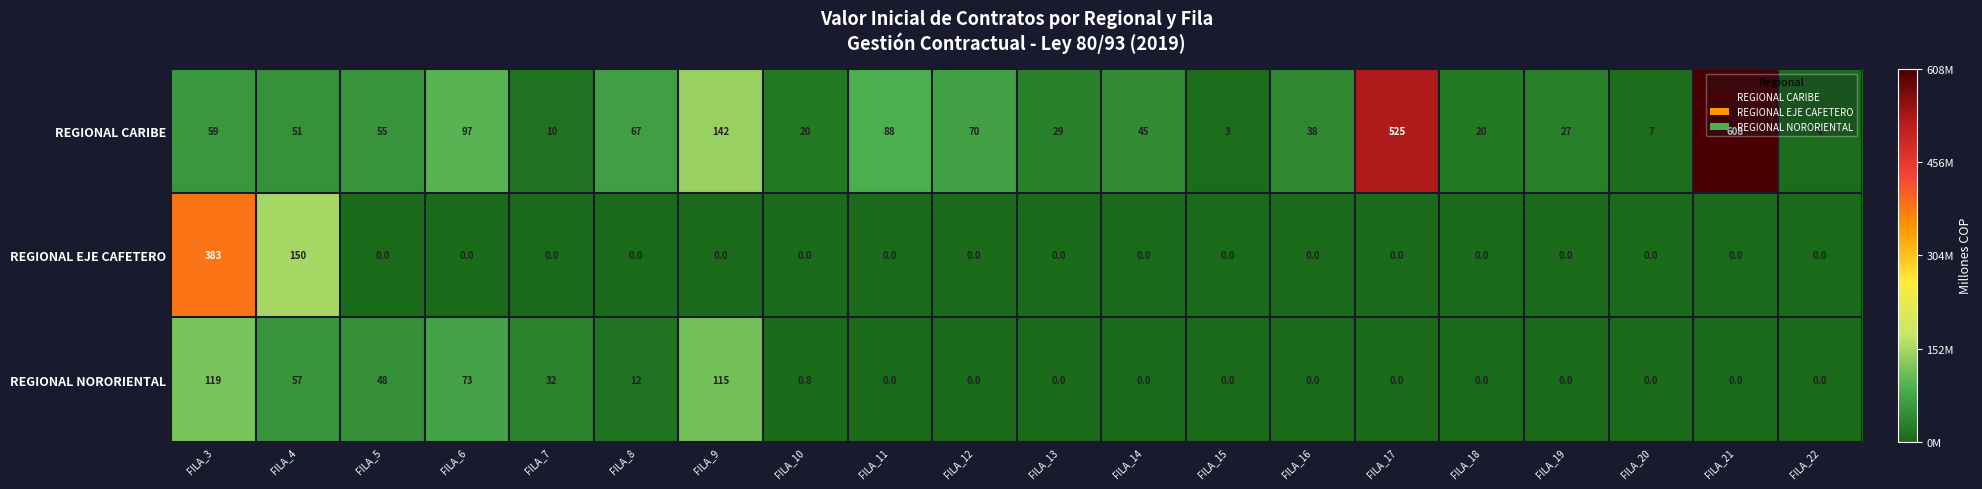

List the series in order of their peak value, highest first.

REGIONAL CARIBE, REGIONAL EJE CAFETERO, REGIONAL NORORIENTAL